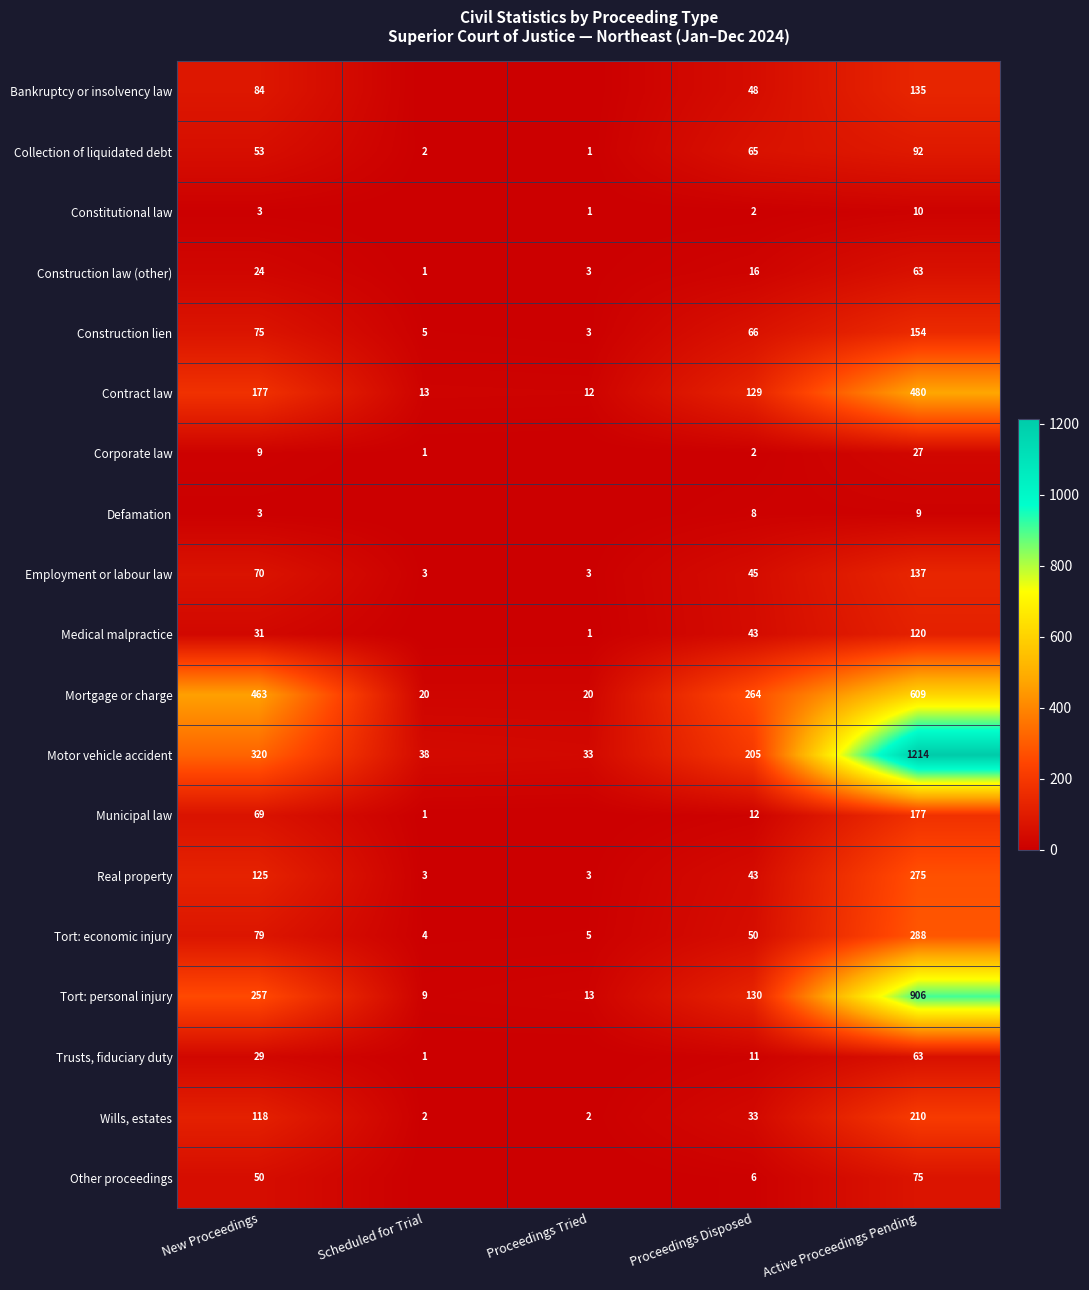

What is the average value of the Construction lien series?

61